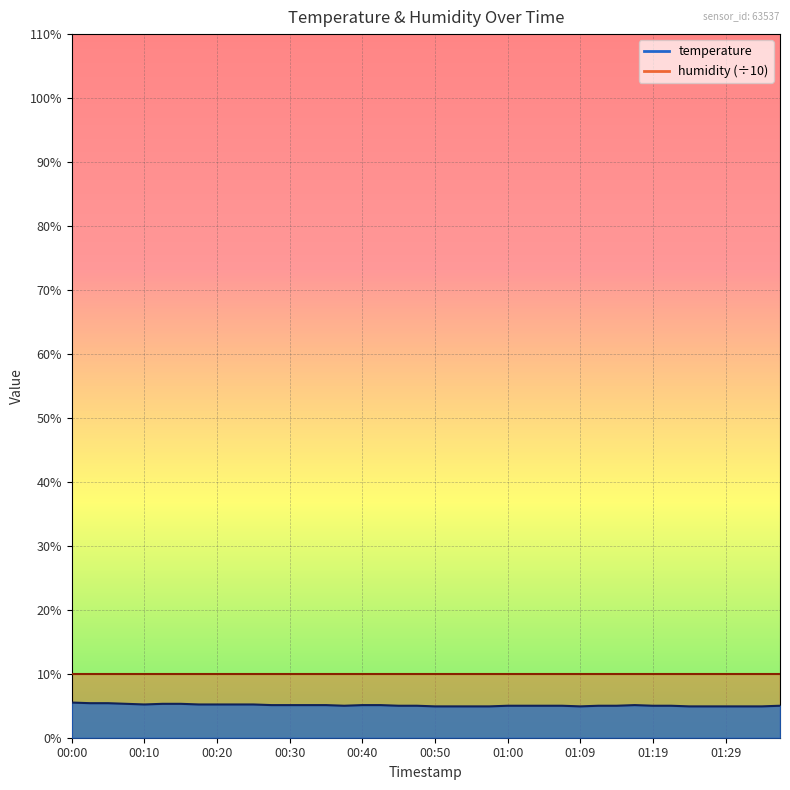

At which label is the value closest to 5?

00:37